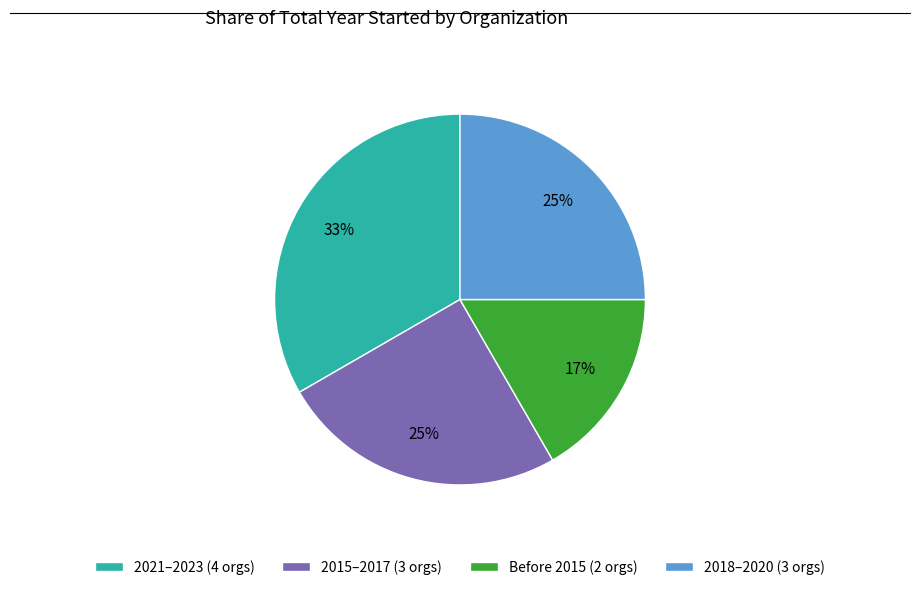

To the nearest percent, what is the combined percentage of 2018–2020 (3 orgs) and 2015–2017 (3 orgs)?

50%